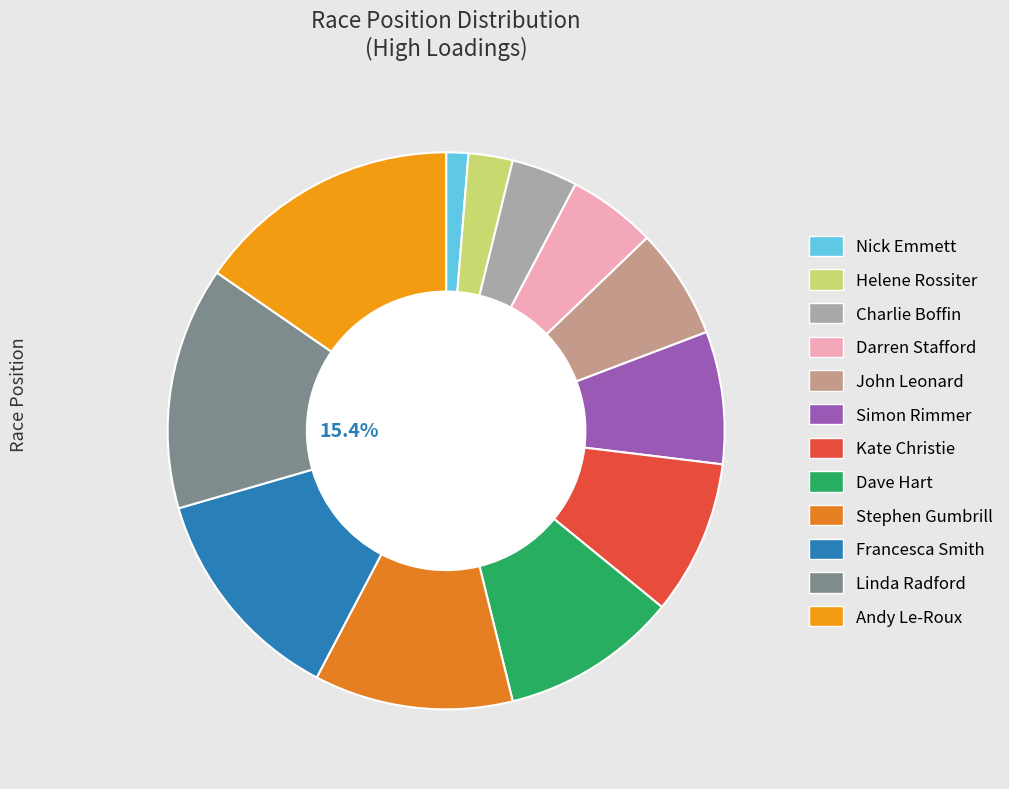

To the nearest percent, what is the average slice percentage?

8%